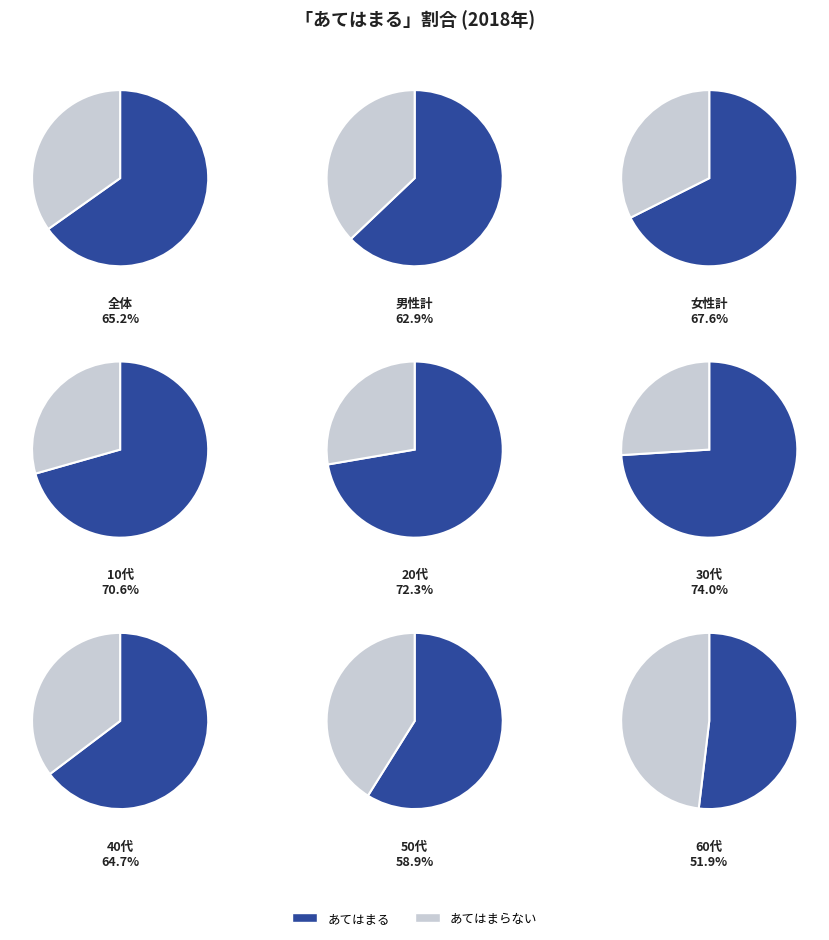

To the nearest percent, what portion does 全体 represent?

11%